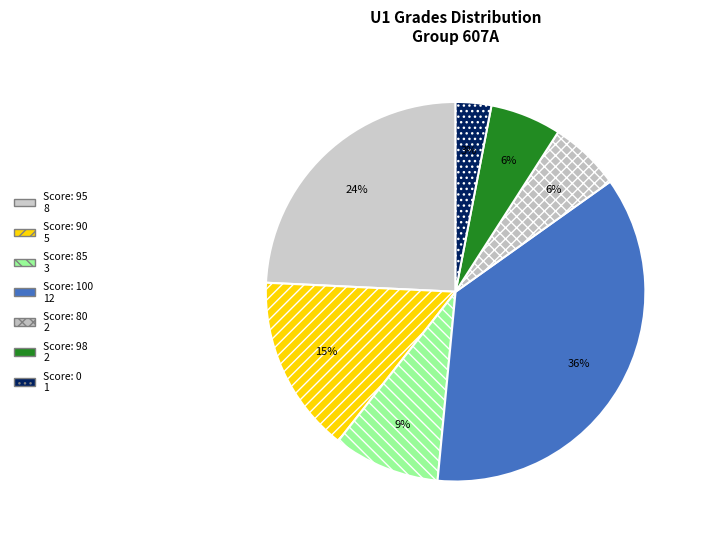

How many slices are in this pie chart?

7